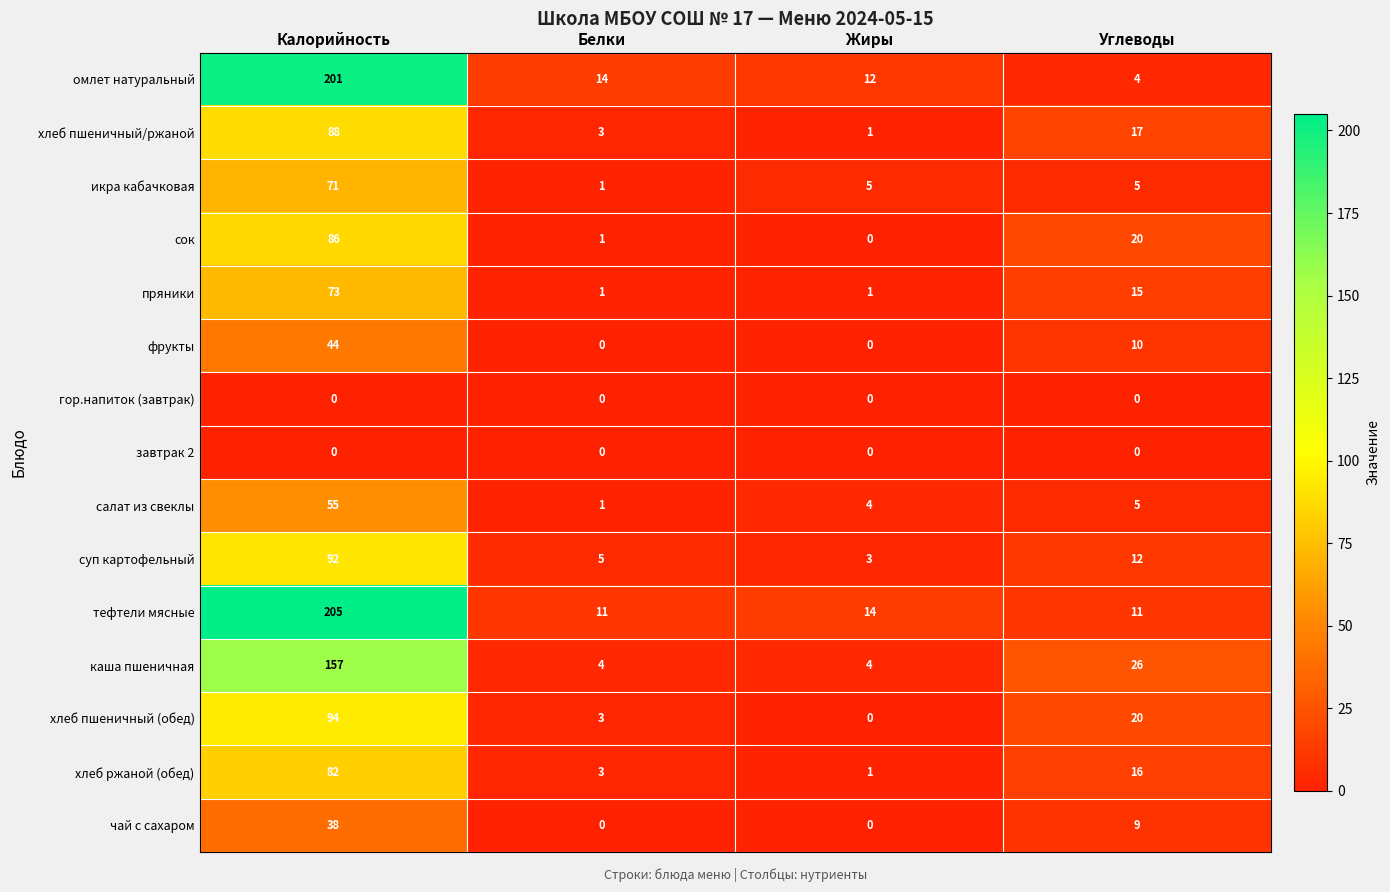

List the labels in order of хлеб пшеничный (обед) value, smallest first.

Жиры, Белки, Углеводы, Калорийность